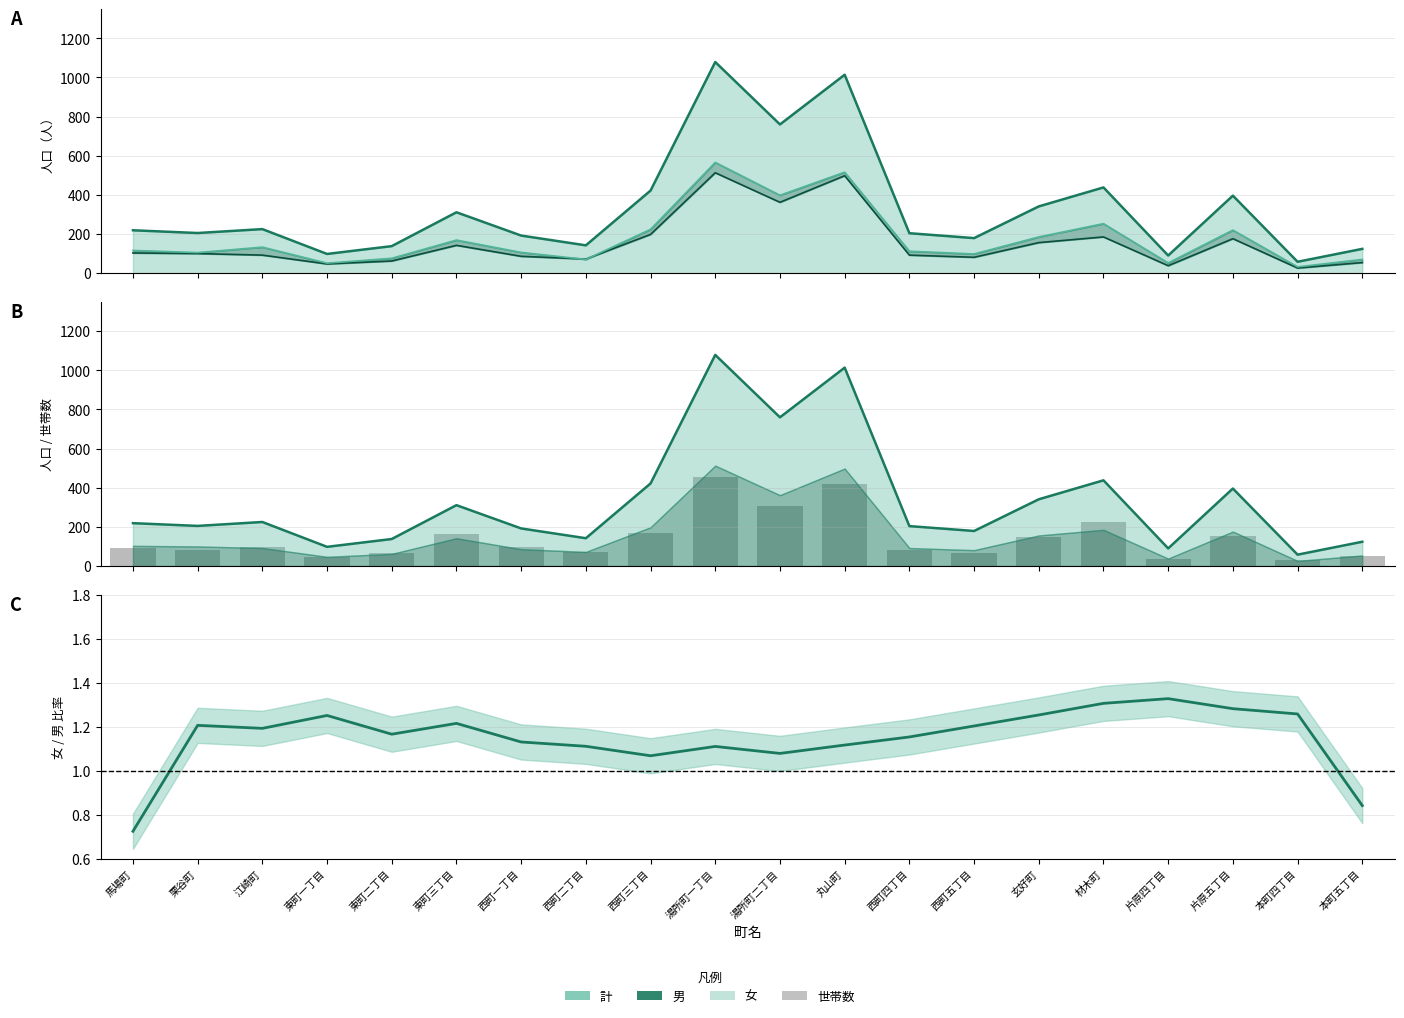

Between 丸山町 and 本町四丁目, which series saw the biggest shift?

計